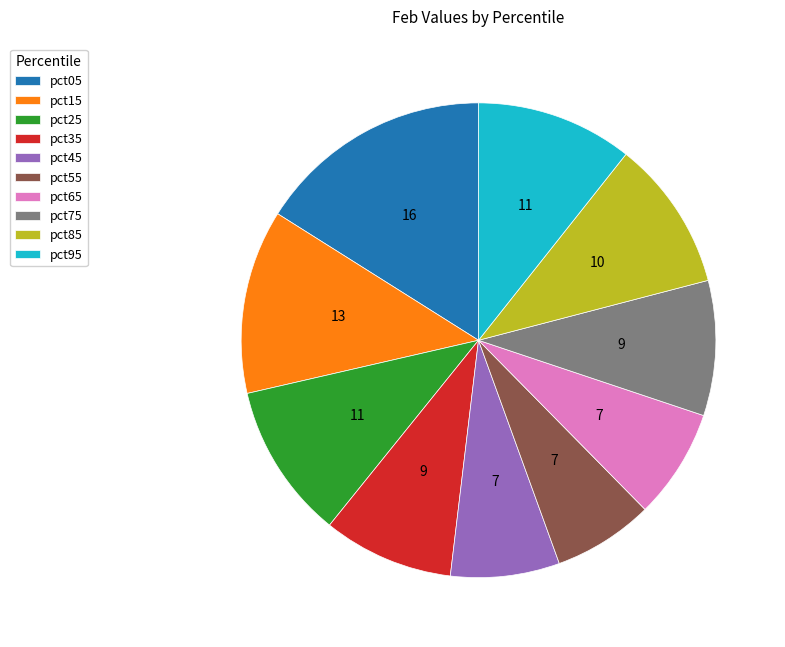

How many slices are in this pie chart?

10